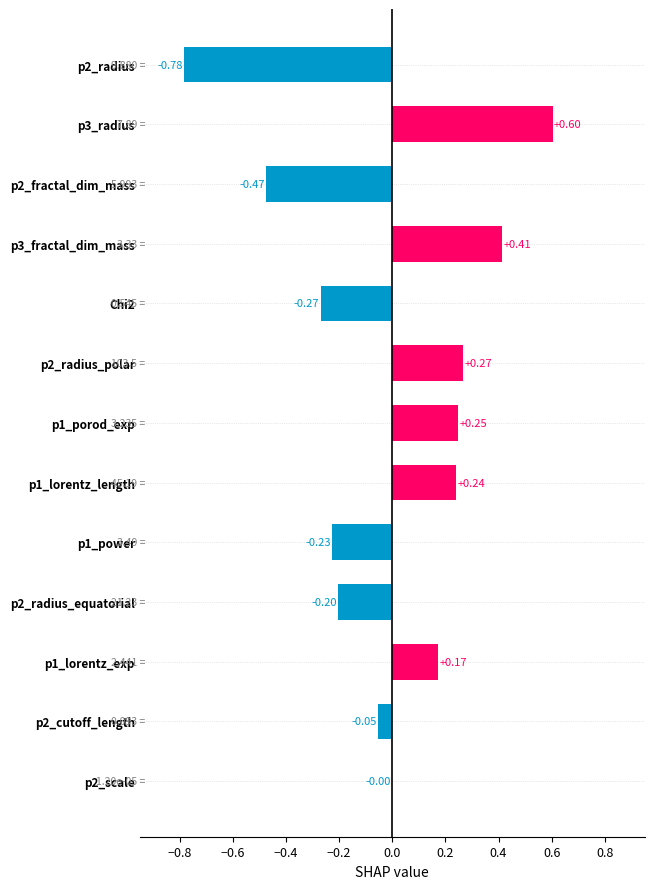

Which has a higher value, p2_radius_polar or p1_lorentz_exp?

p2_radius_polar